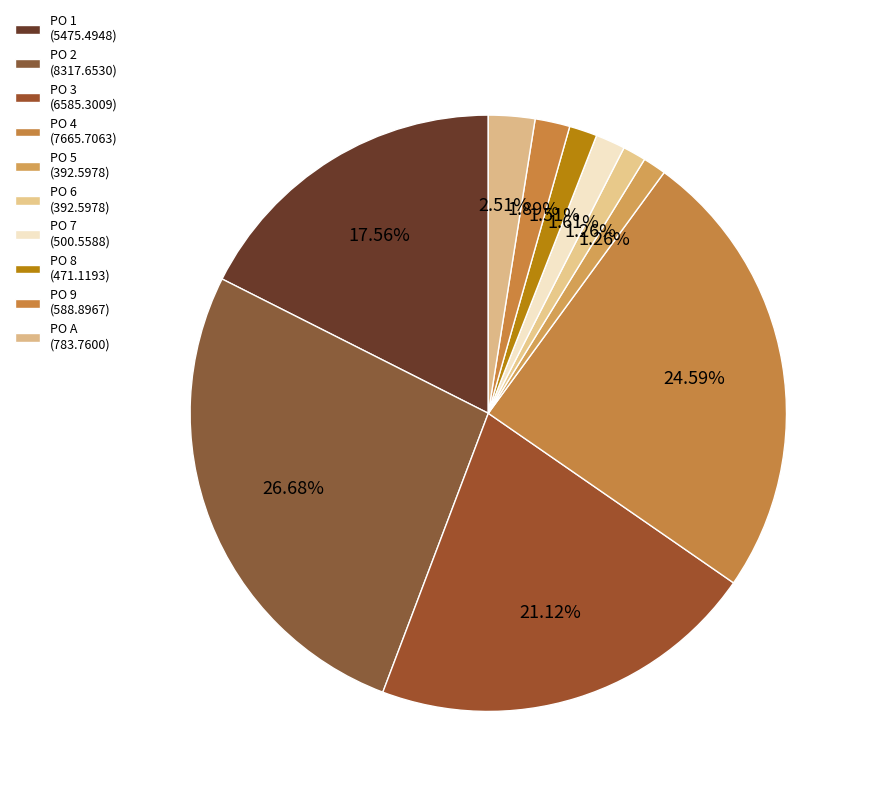

How many segments does this pie chart have?

10